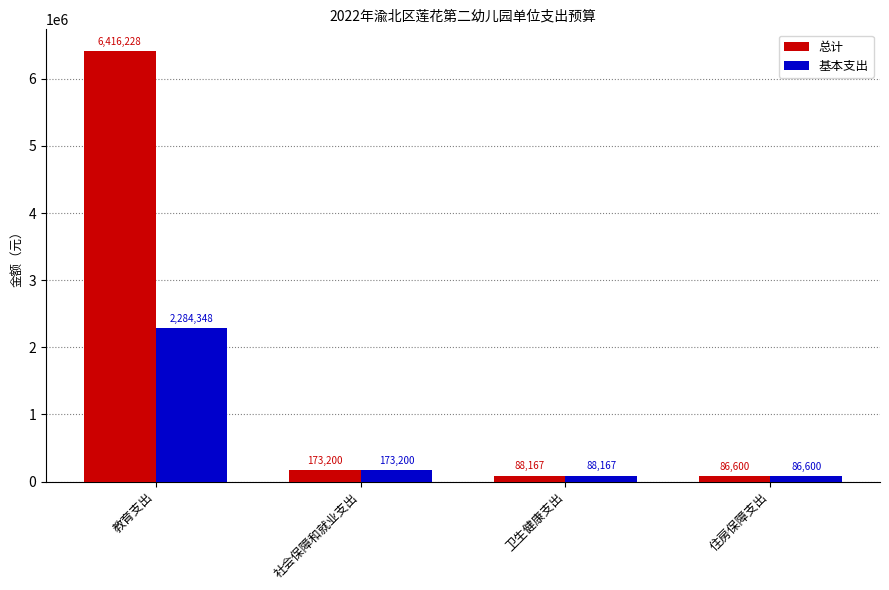

What is the difference between the maximum and minimum values in the 基本支出 series?

2197747.5